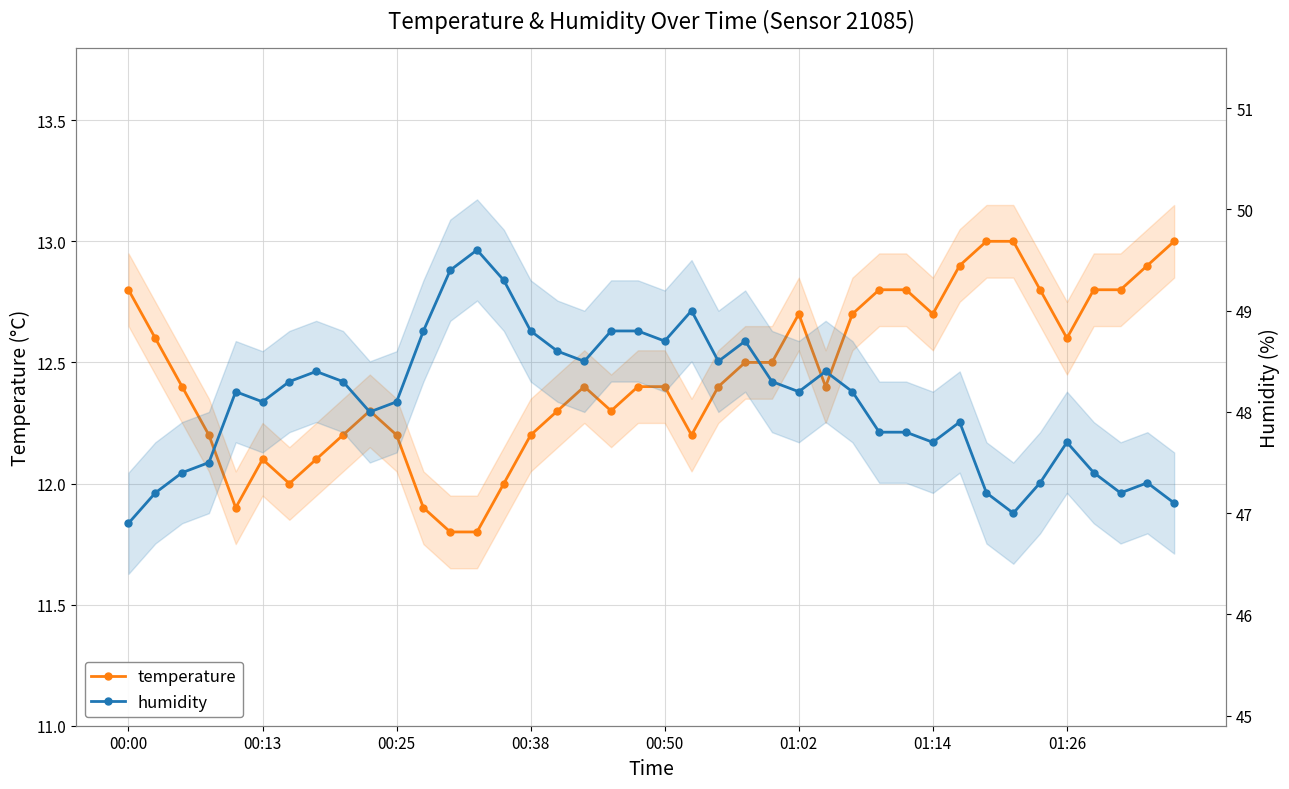

Which category has the lowest value in the temperature series?

12